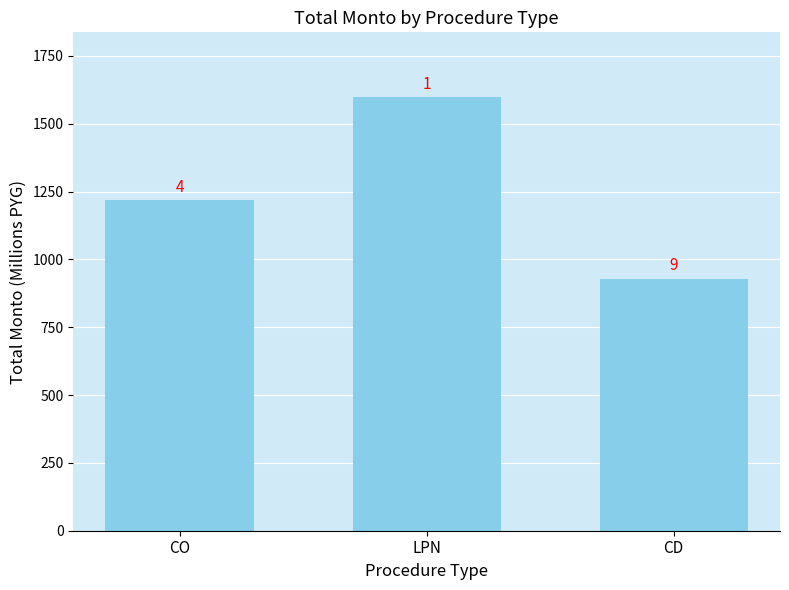

Which category has the lowest value across all series?

CD